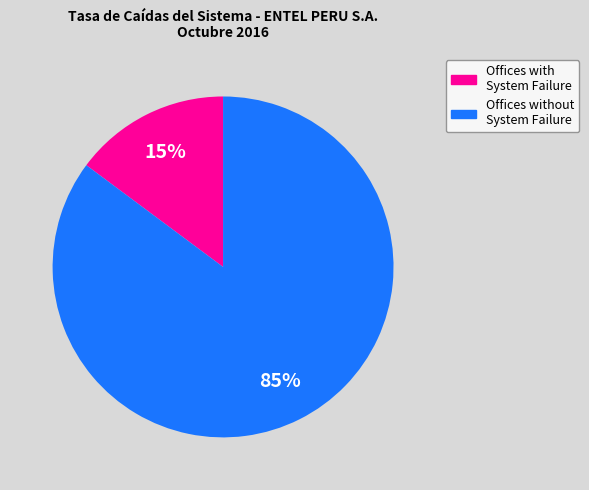

Does any single category account for the majority?

Yes